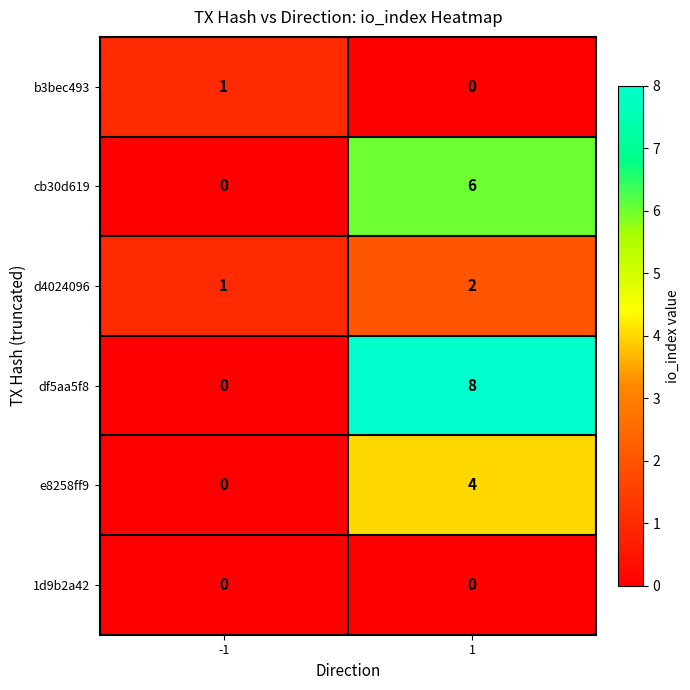

What is the difference between the e8258ff9 values at 1 and -1?

4